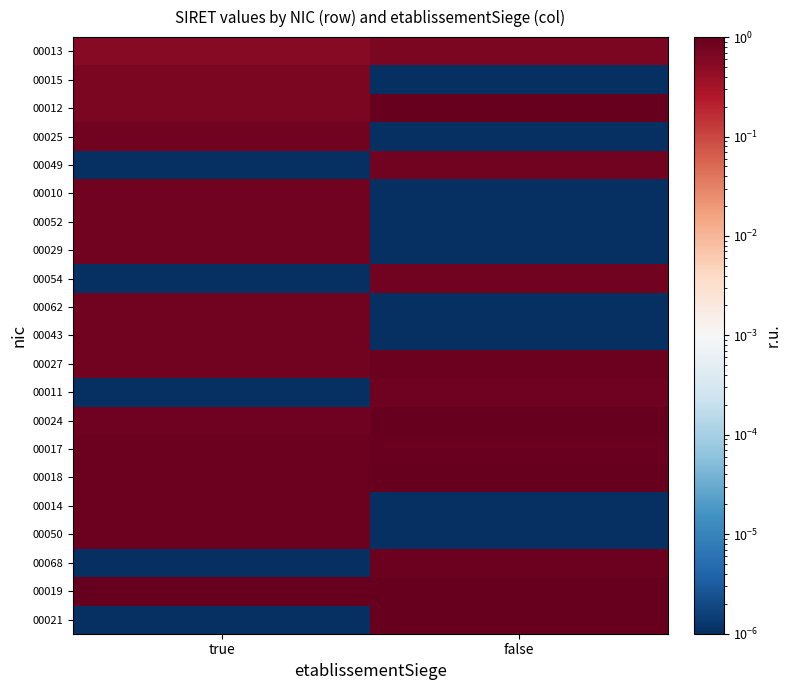

Which category has the lowest value across all series?

false